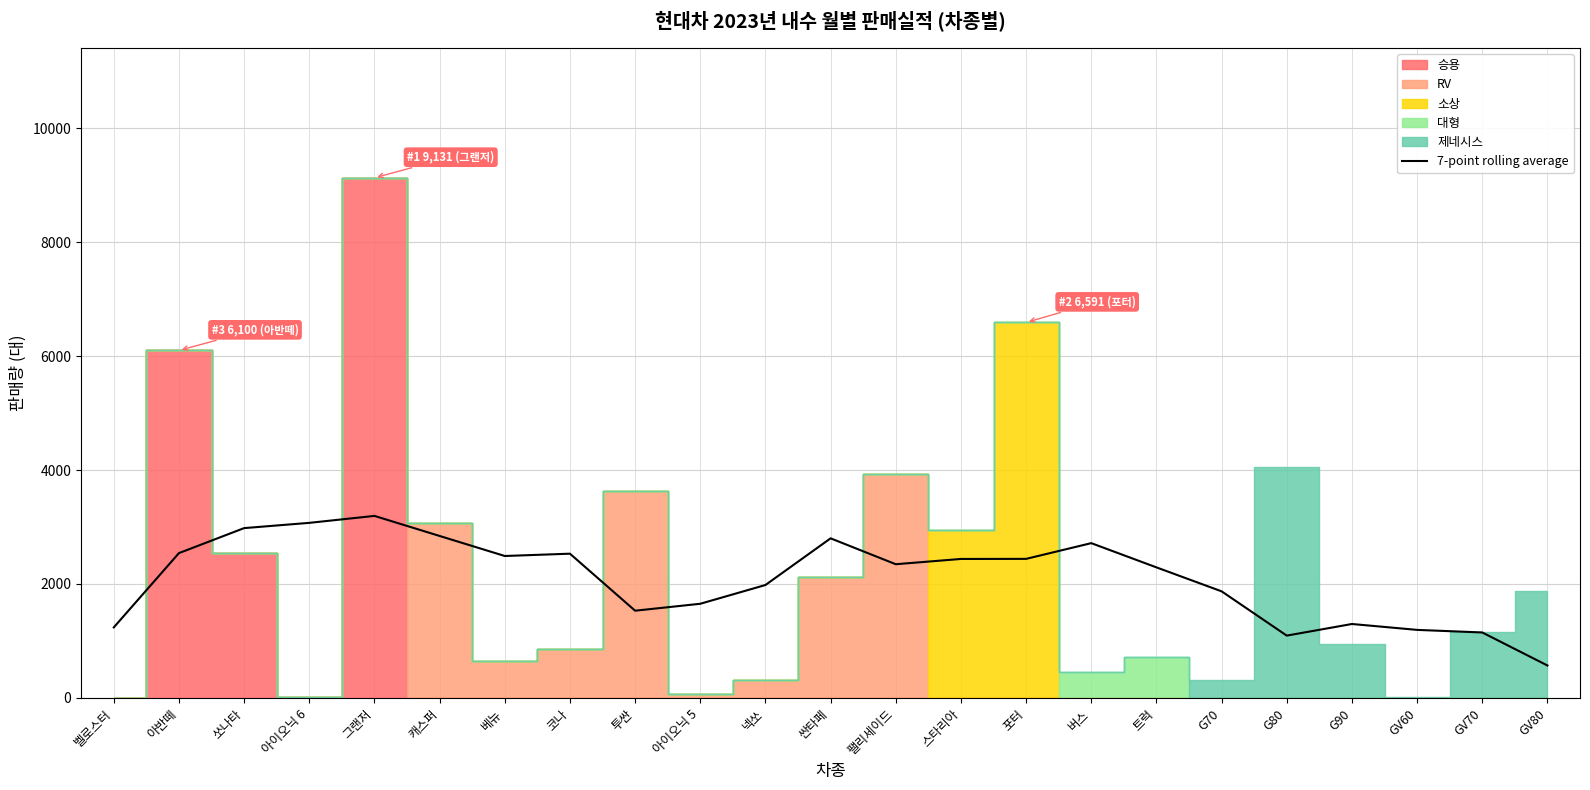

True or false: 7-point rolling average has a value of 2716.6 at 버스.

True